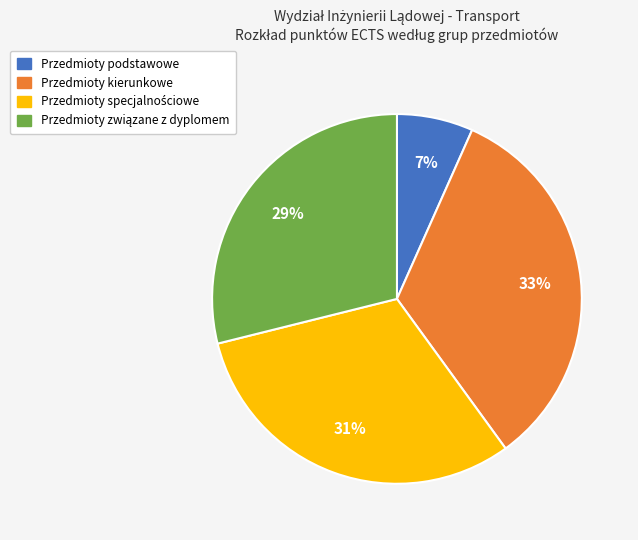

How many segments does this pie chart have?

4